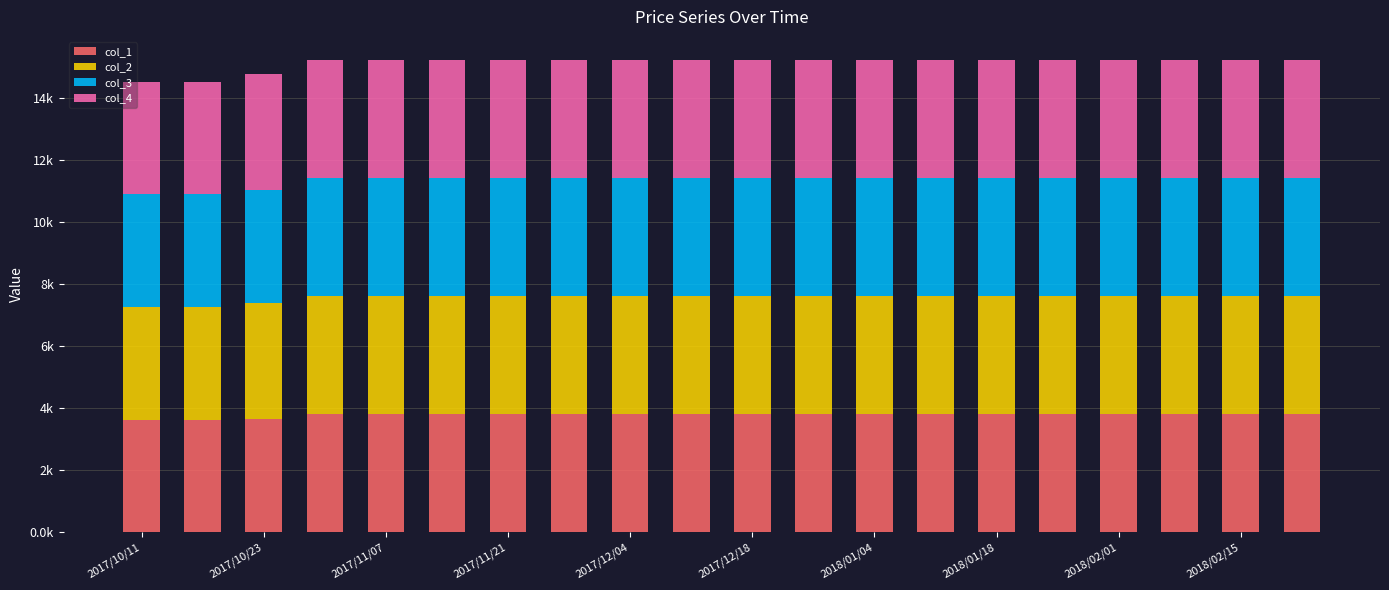

At which category is the sum across all series the highest?

2017/11/21